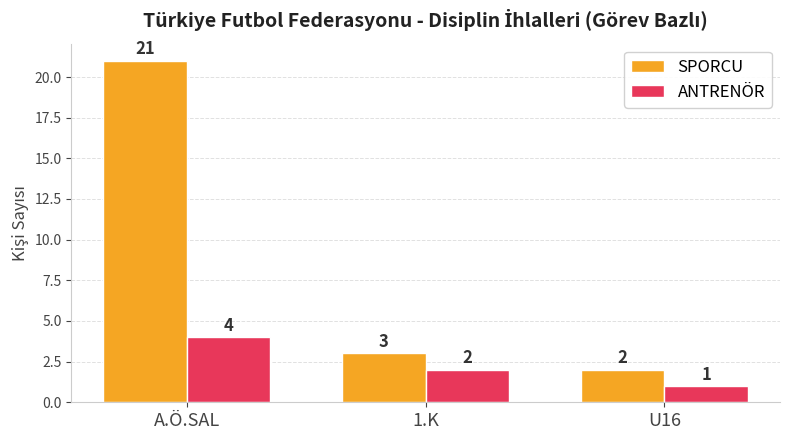

What is the difference between the SPORCU values at U16 and 1.K?

1